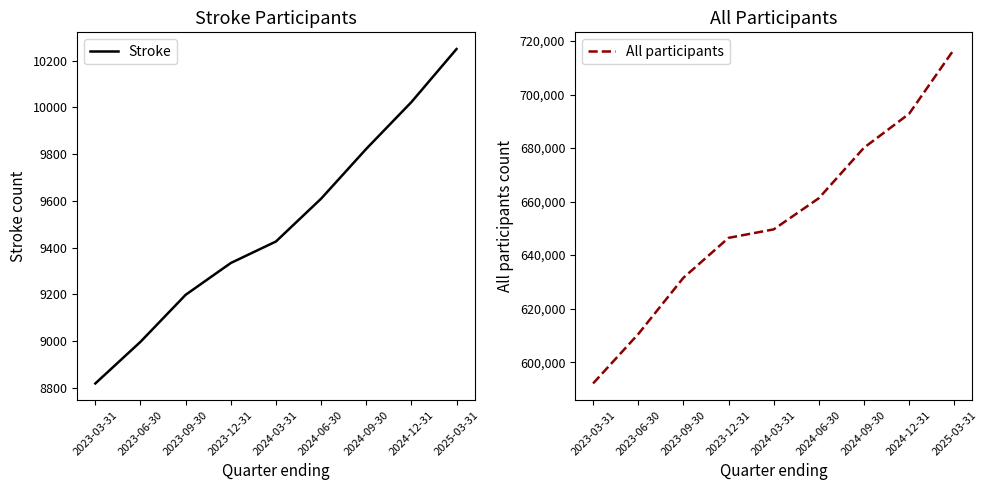

List the labels in order of Stroke value, smallest first.

2023-03-31, 2023-06-30, 2023-09-30, 2023-12-31, 2024-03-31, 2024-06-30, 2024-09-30, 2024-12-31, 2025-03-31